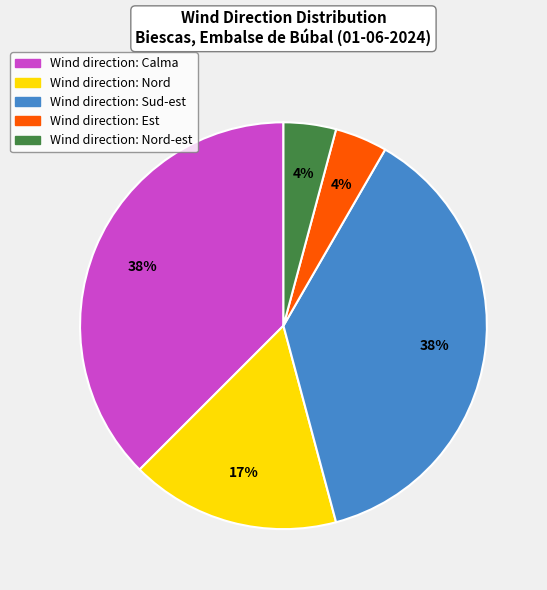

Does any single category account for the majority?

No